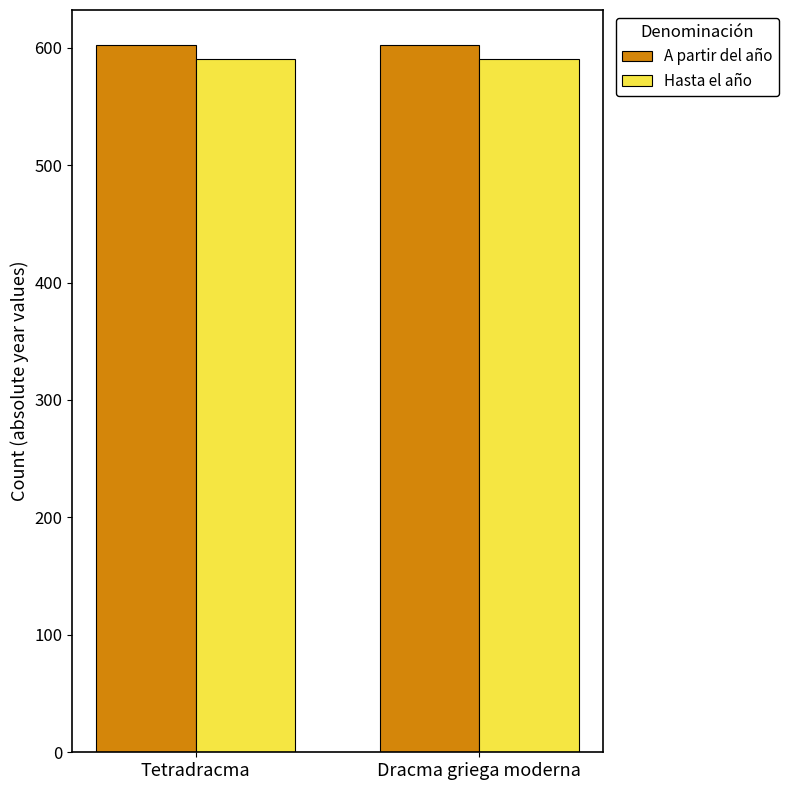

What is the greatest value displayed?

602